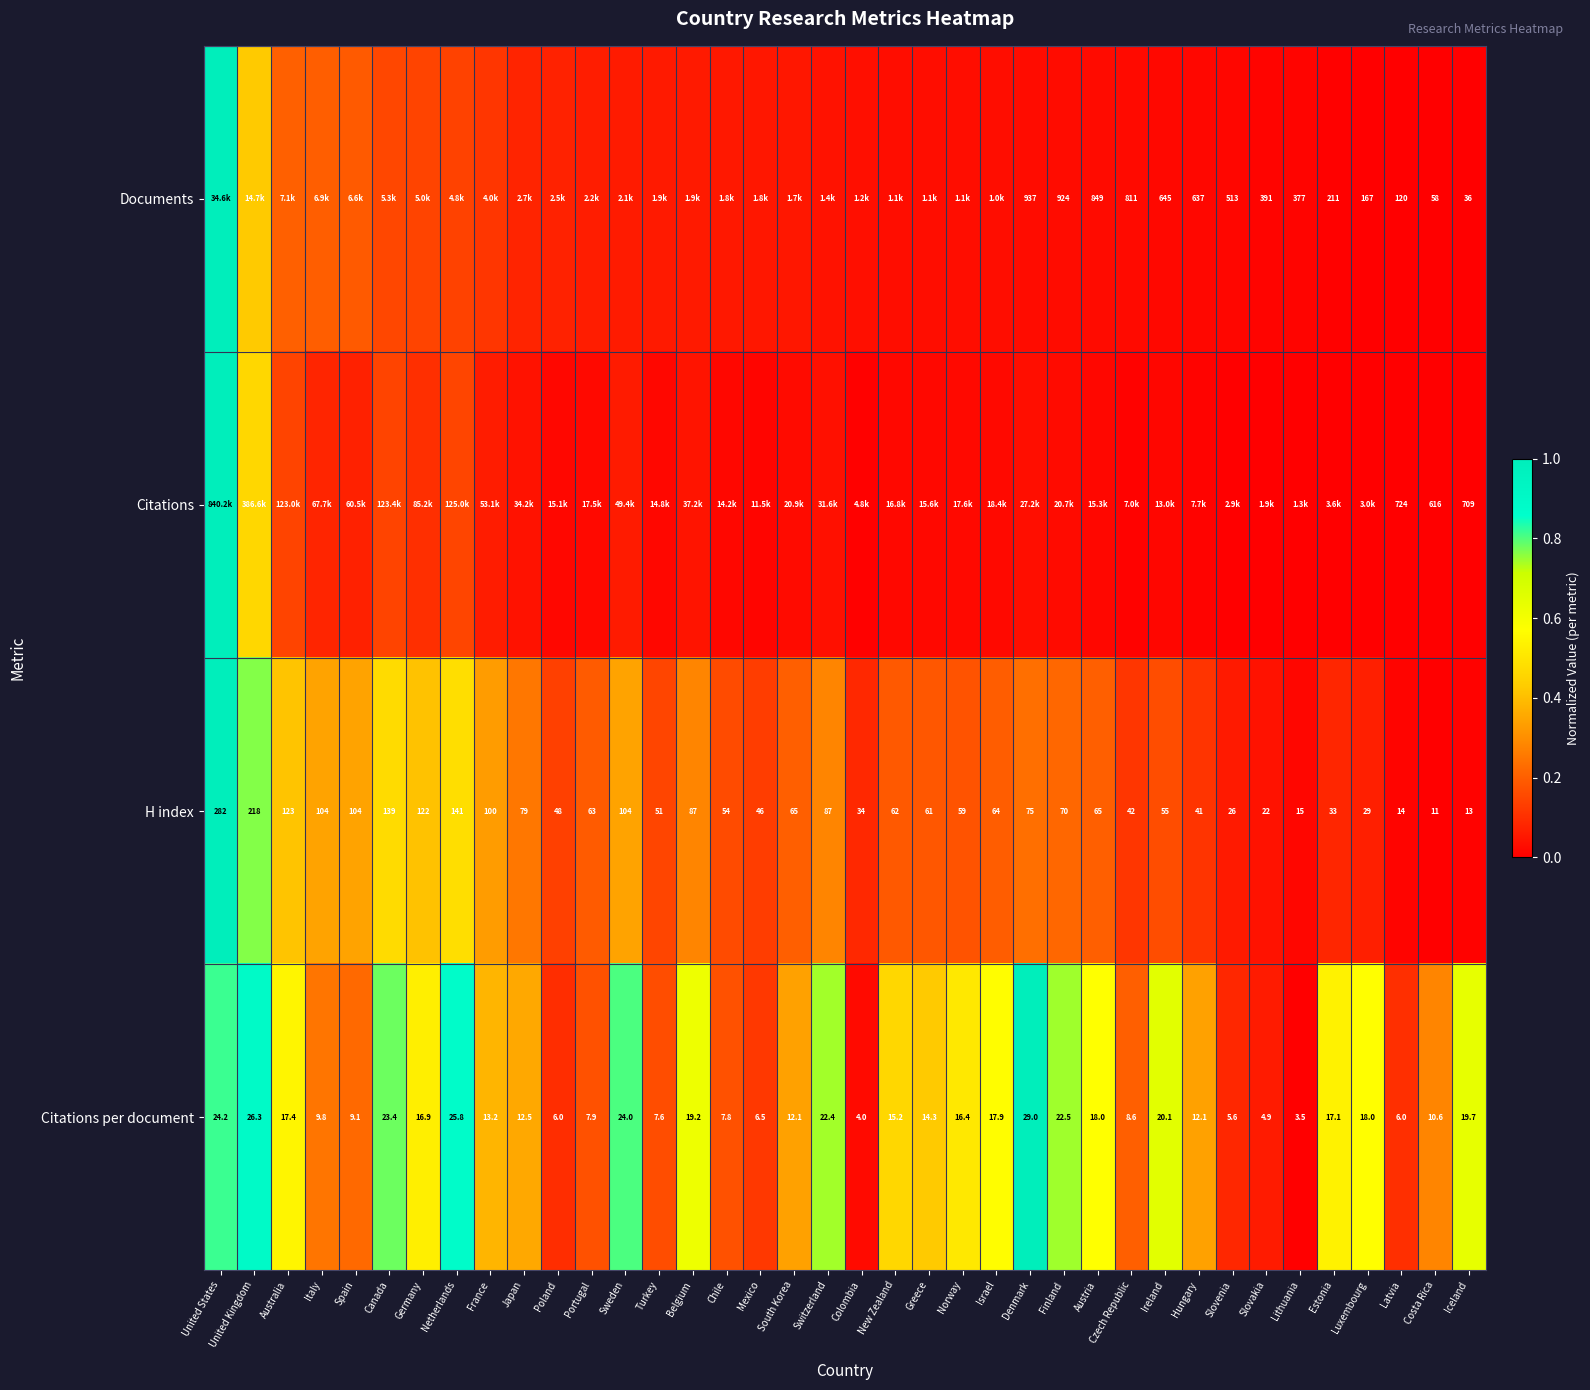

The value of Citations per document at Belgium is 0.2. True or false?

False